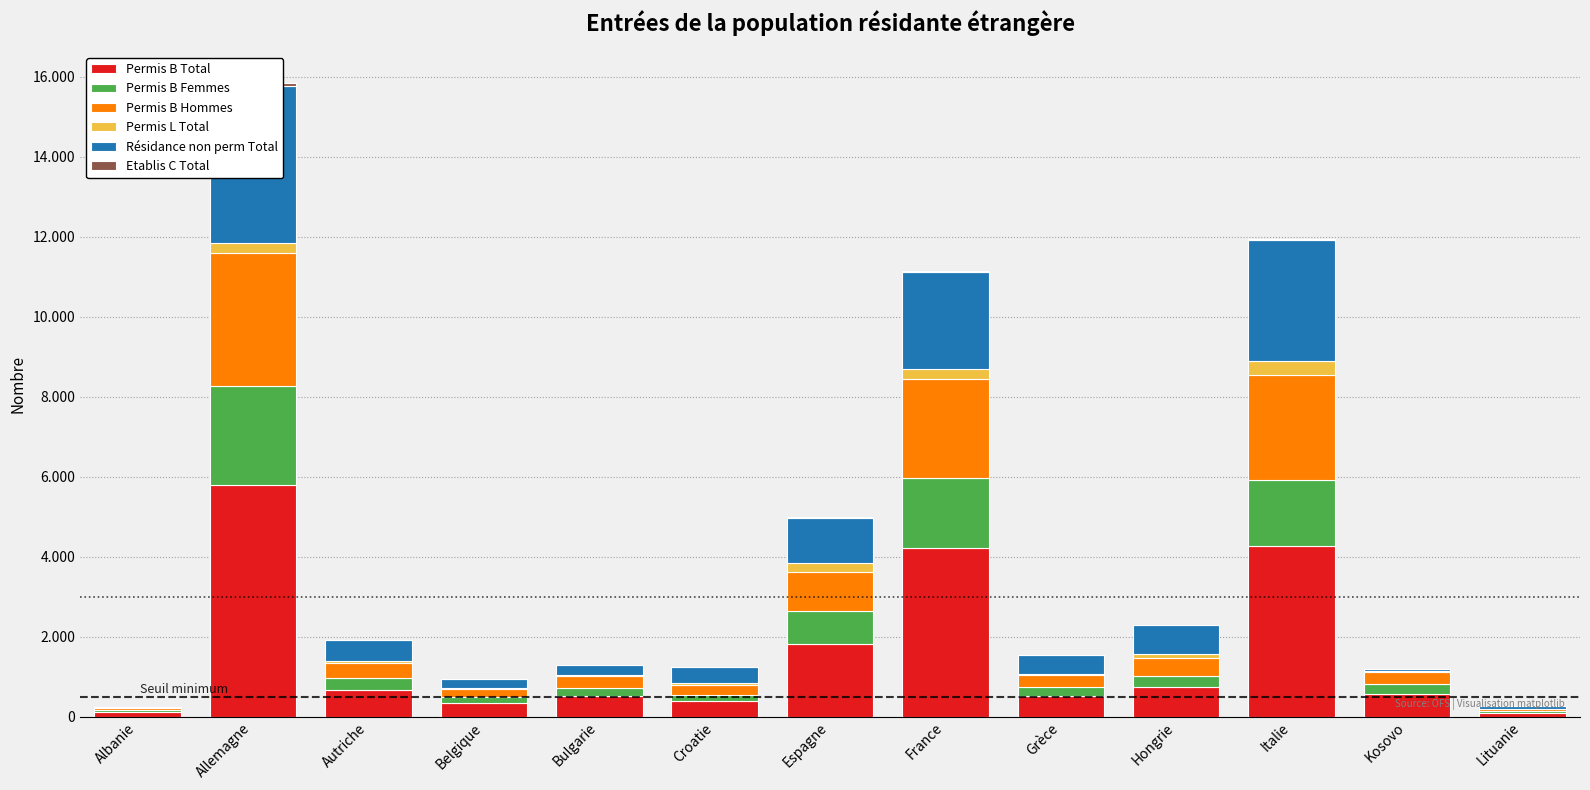

What is the label of the 10th bar from the left?

Hongrie